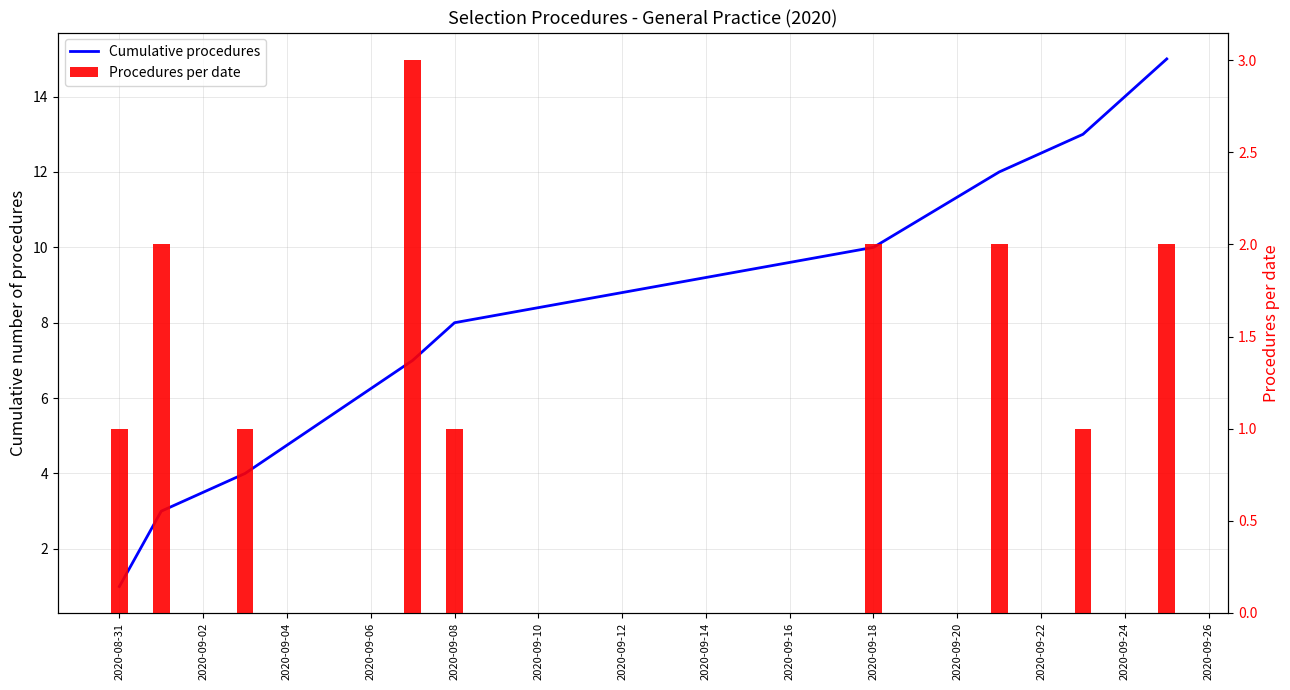

The value of Cumulative procedures at 2020-09-12 is 6. True or false?

False